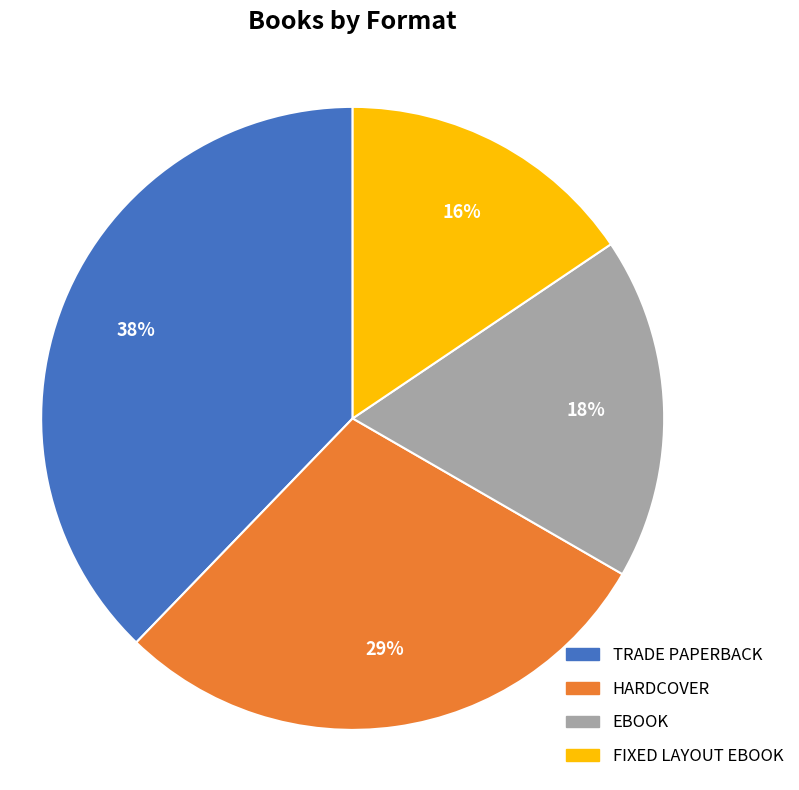

To the nearest percent, what is the difference between the largest and smallest slice percentages?

22%